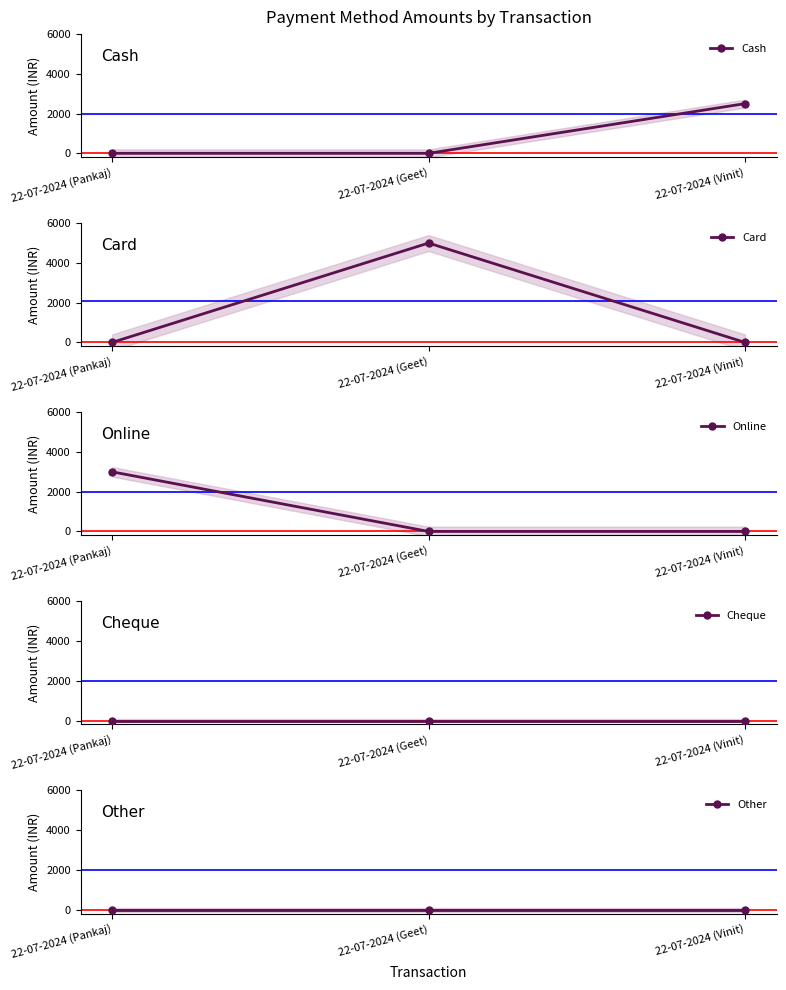

What are all the series names shown in the legend?

Cash, Card, Online, Cheque, Other